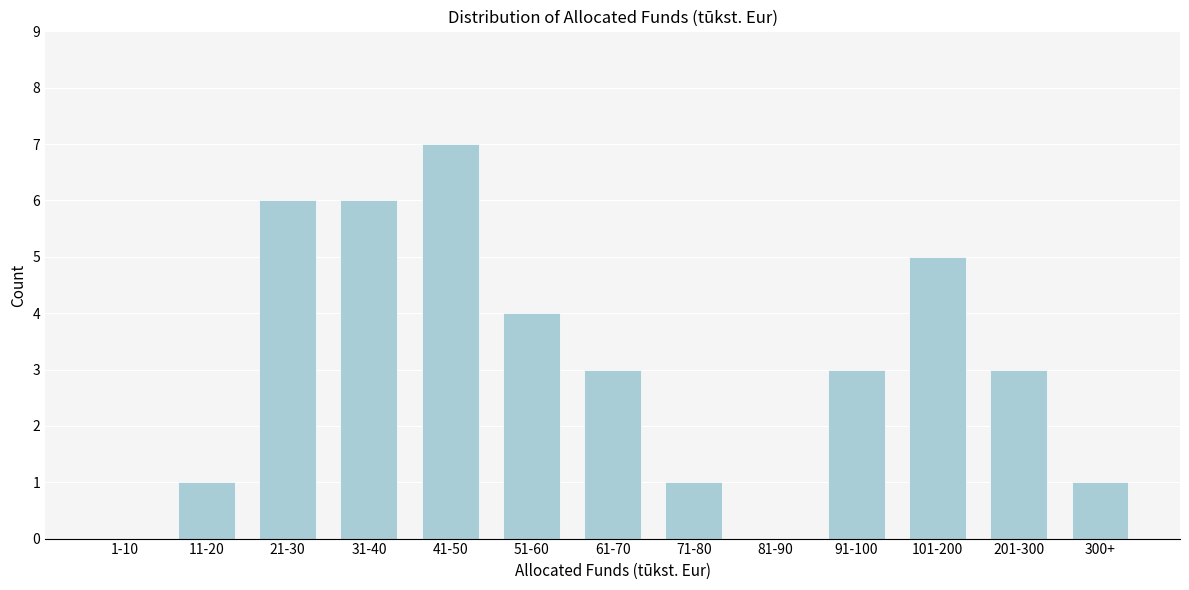

Reading left to right, what are all the values shown in this chart?

1-10=0	11-20=1	21-30=6	31-40=6	41-50=7	51-60=4	61-70=3	71-80=1	81-90=0	91-100=3	101-200=5	201-300=3	300+=1